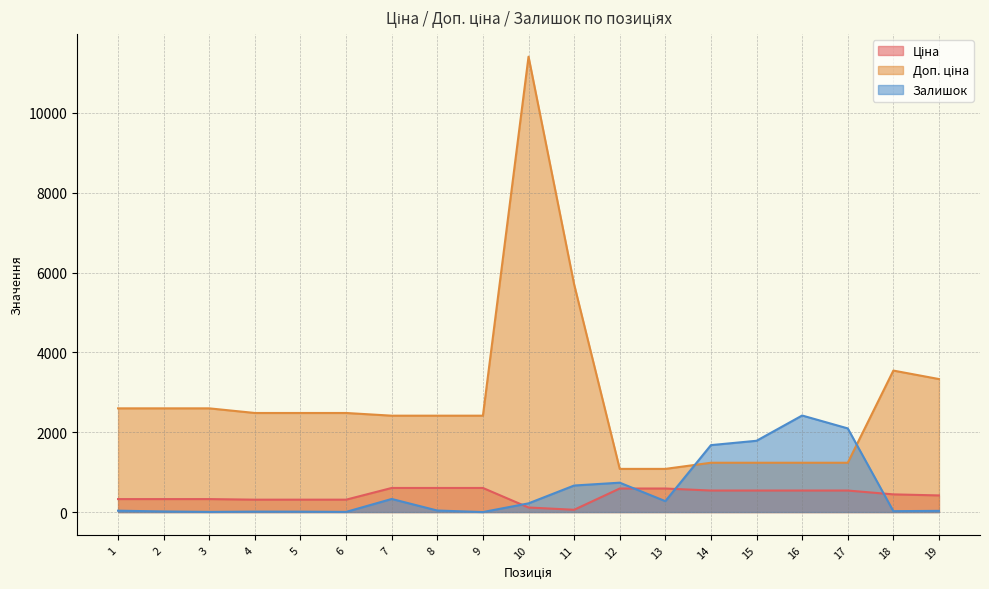

Count the number of categories in the chart.

19